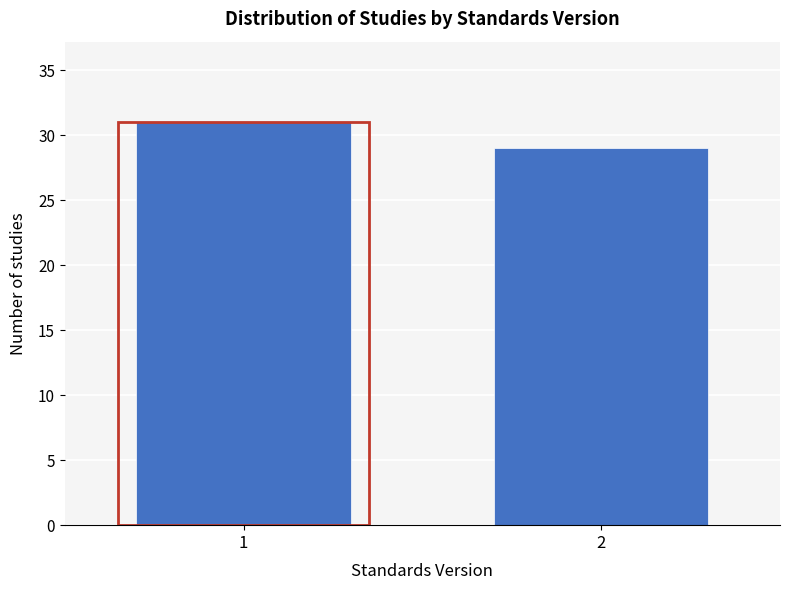

Reading left to right, what are all the values shown in this chart?

31	29